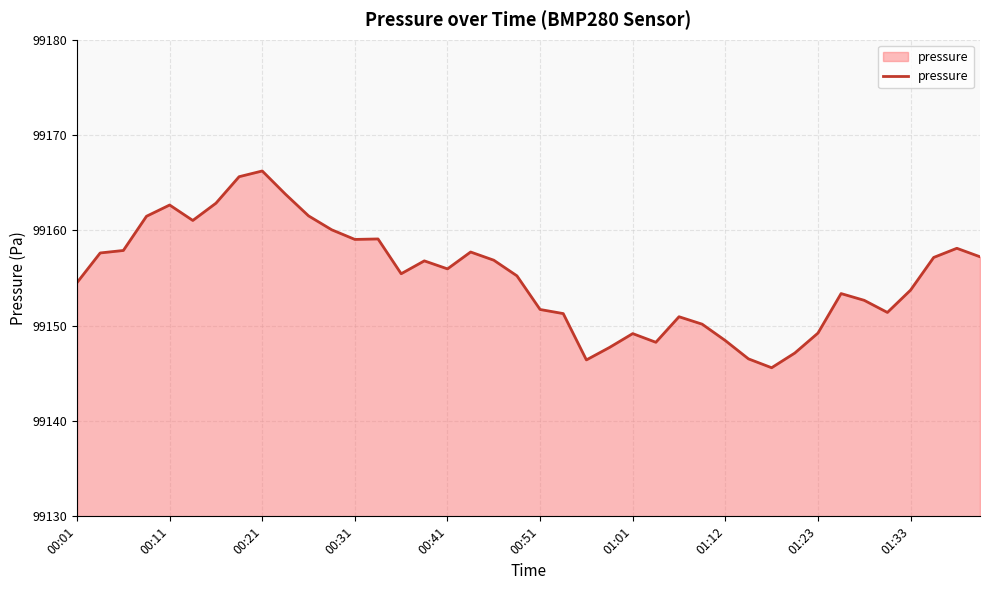

Is it true that the value at 00:21 is 23487.2?

False